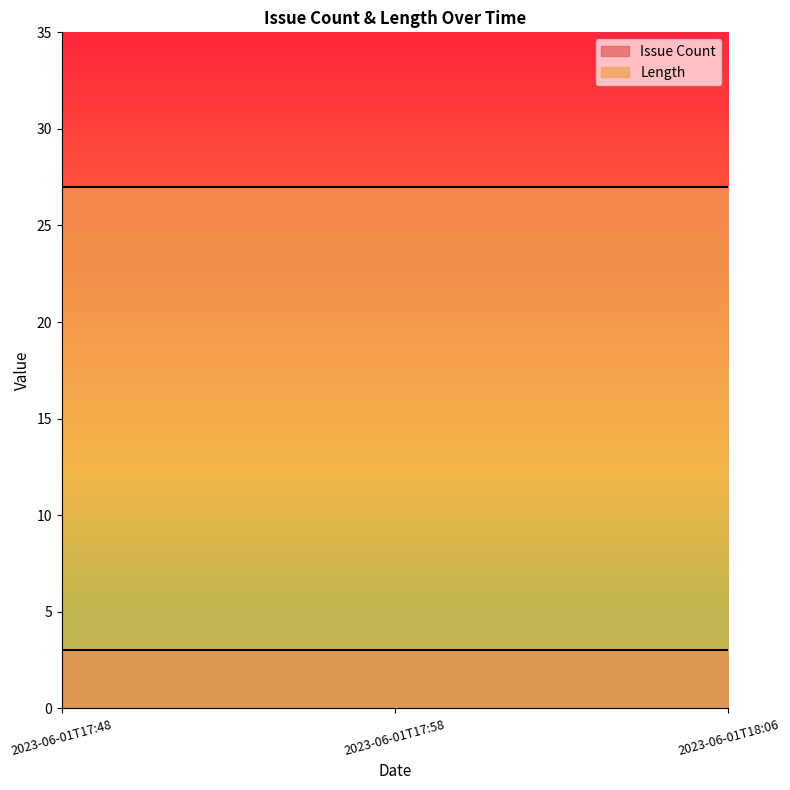

How many categories are shown in the chart?

3